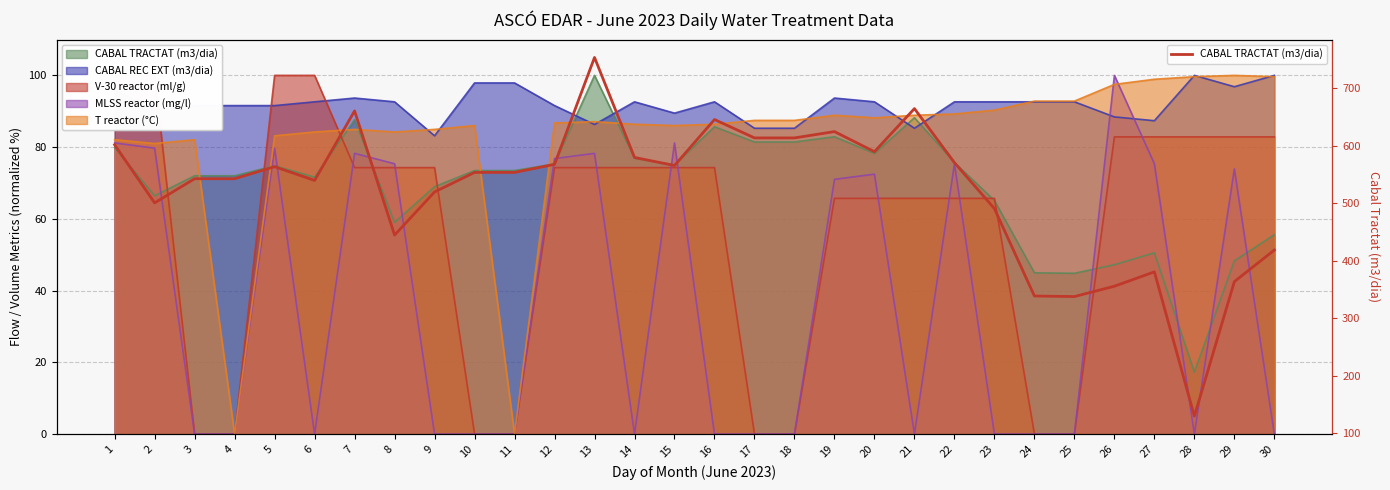

At which label does the data first exceed 554?

1